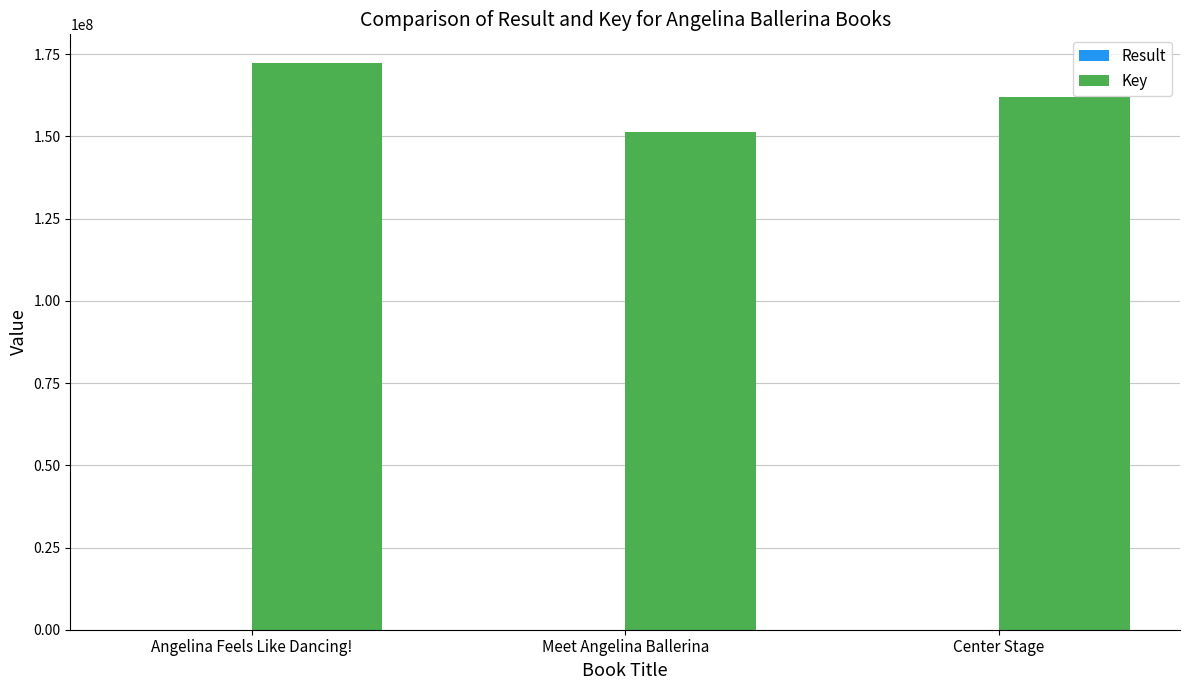

Between Angelina Feels Like Dancing! and Meet Angelina Ballerina, which series saw the biggest shift?

Key